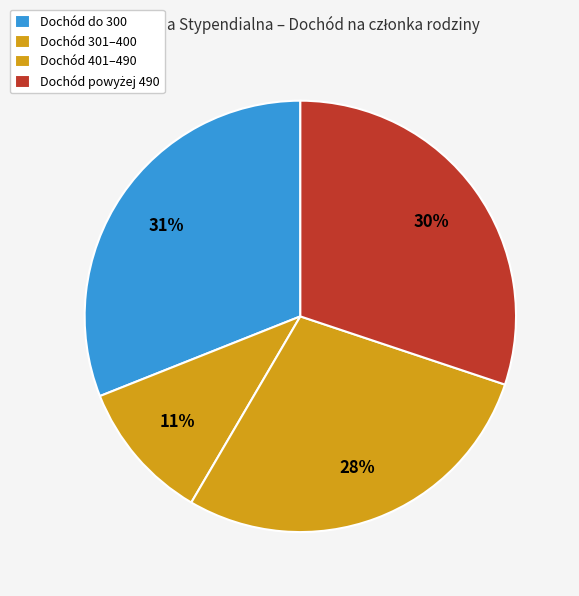

How many segments does this pie chart have?

4